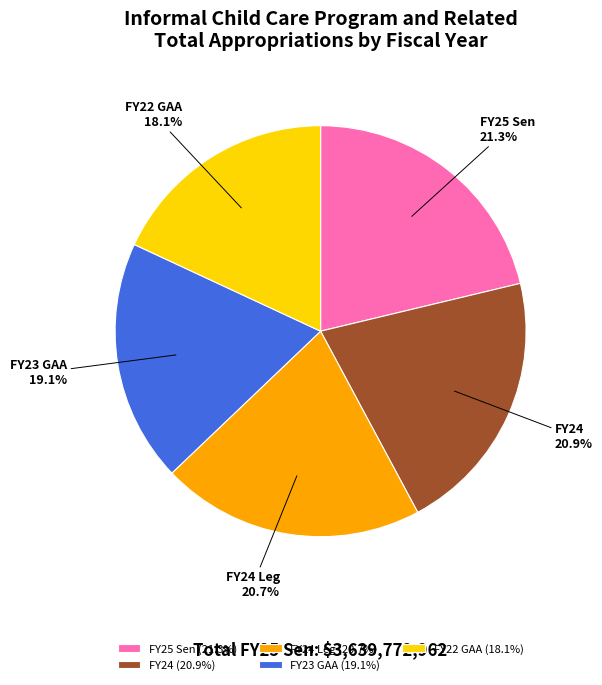

To the nearest percent, what is the average slice percentage?

20%